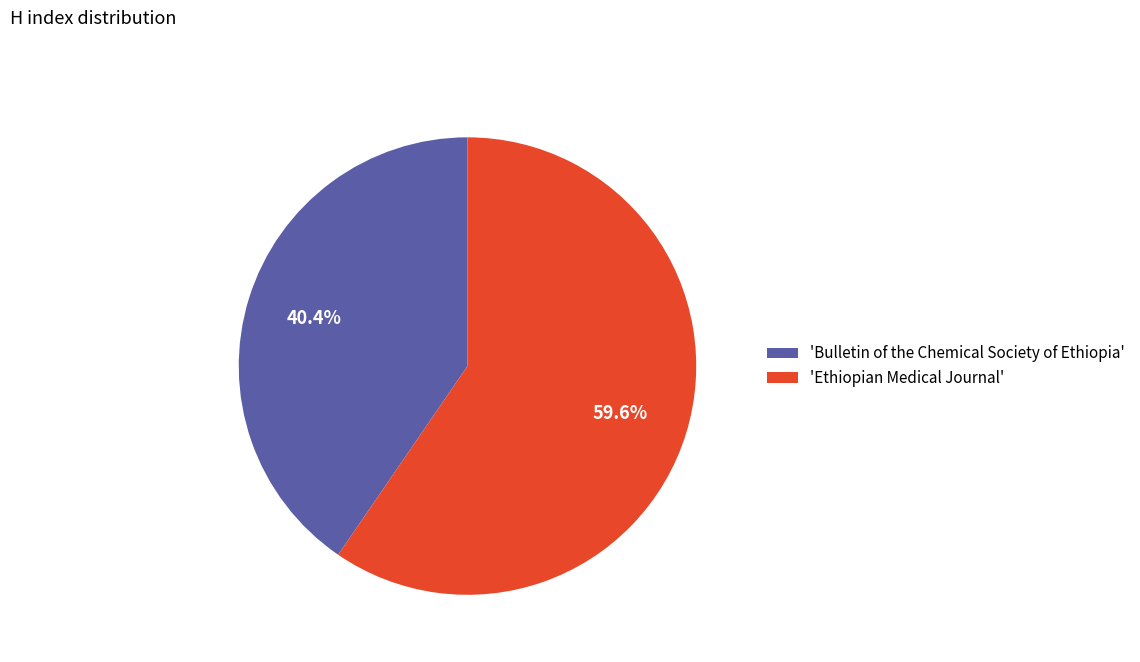

Which category has the smallest portion of the pie?

'Bulletin of the Chemical Society of Ethiopia'